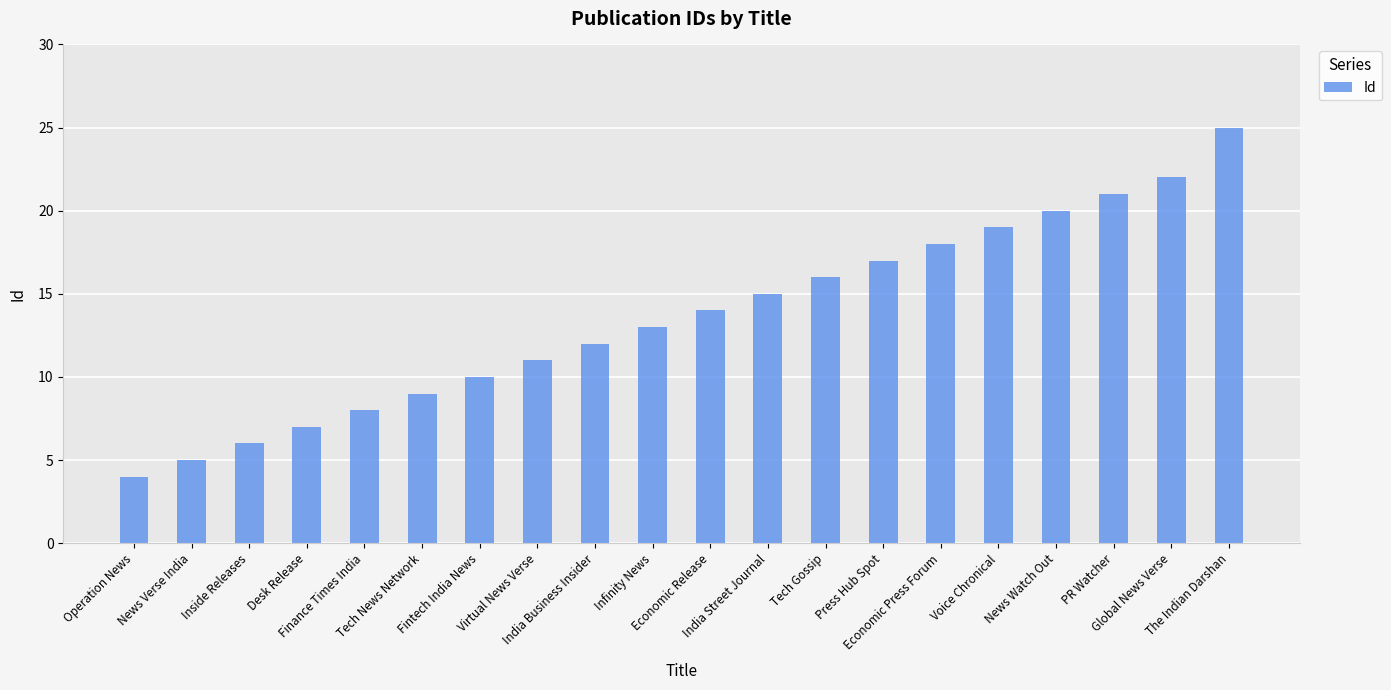

What is the difference between the values at The Indian Darshan and Finance Times India?

17